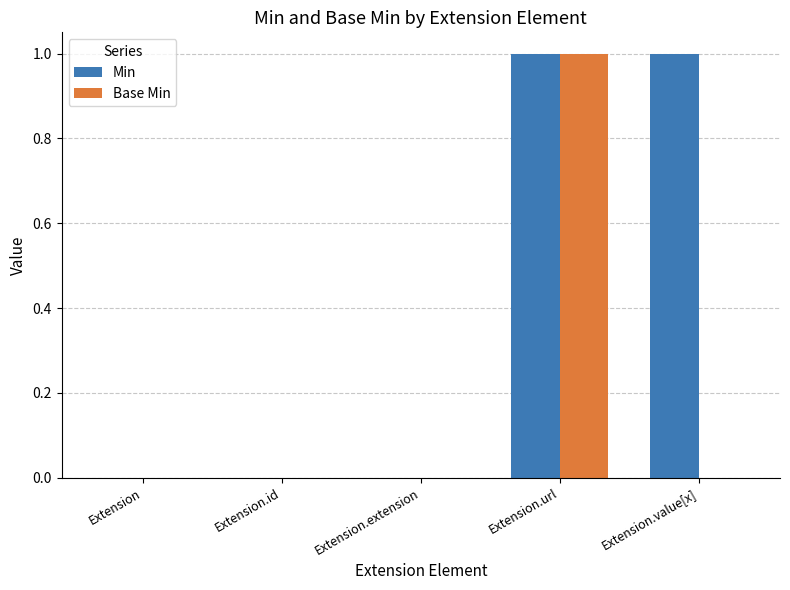

What is the difference between the Base Min values at Extension and Extension.url?

1